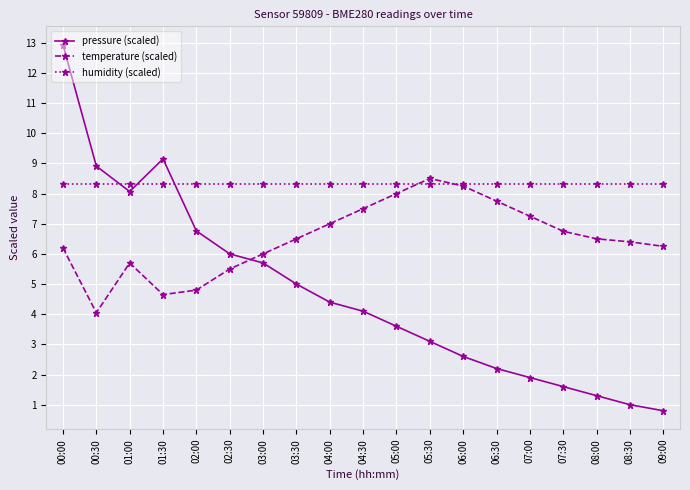

At which label does temperature (scaled) reach its minimum?

00:30